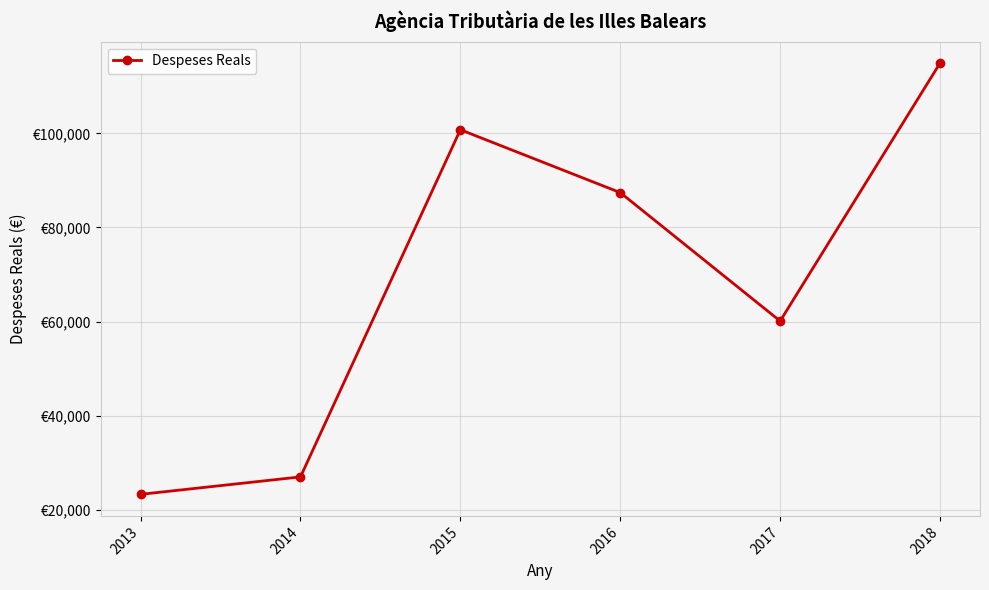

Is this an area chart (filled region under the line)?

No